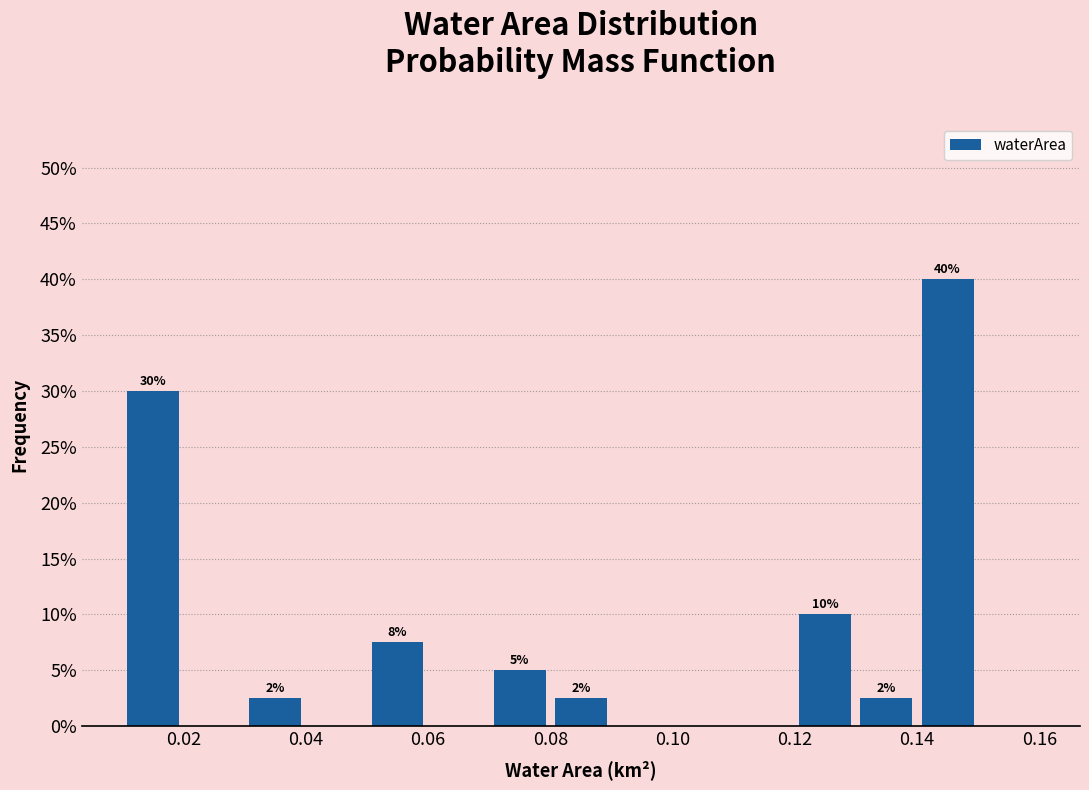

Which range on the x-axis has the tallest bar?

0.14 to 0.15